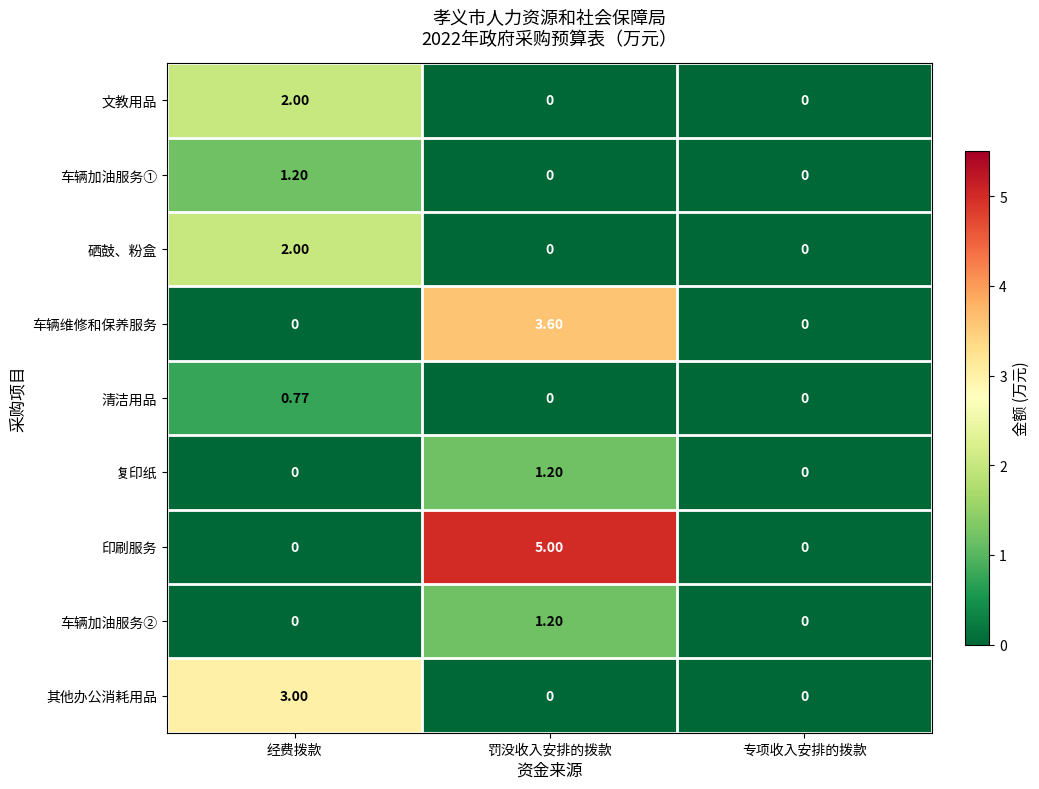

Which series changed the most between 经费拨款 and 罚没收入安排的拨款?

印刷服务